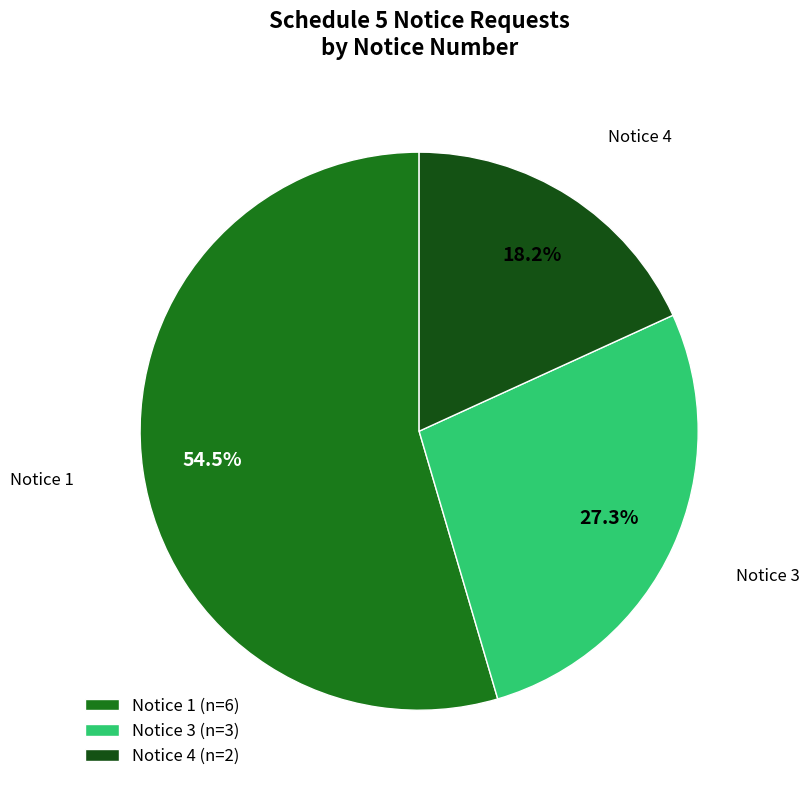

How many slices are in this pie chart?

3